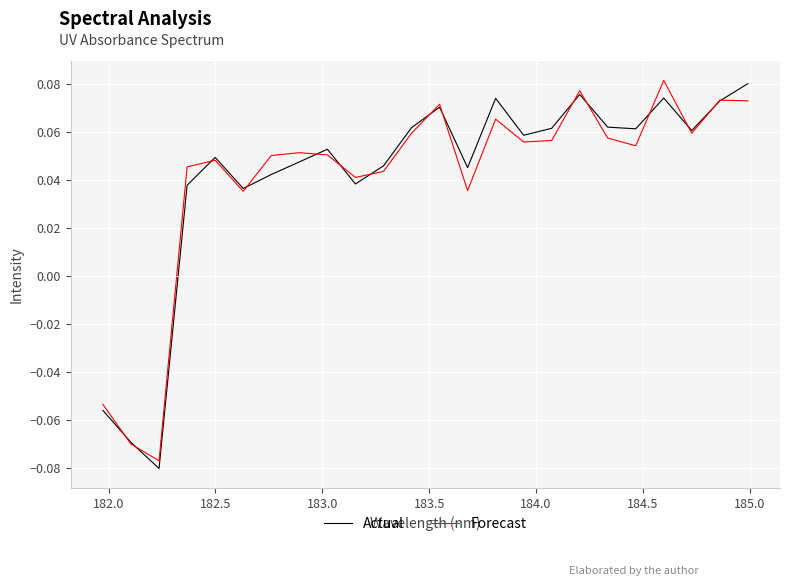

Which series has the widest spread of values?

Actual